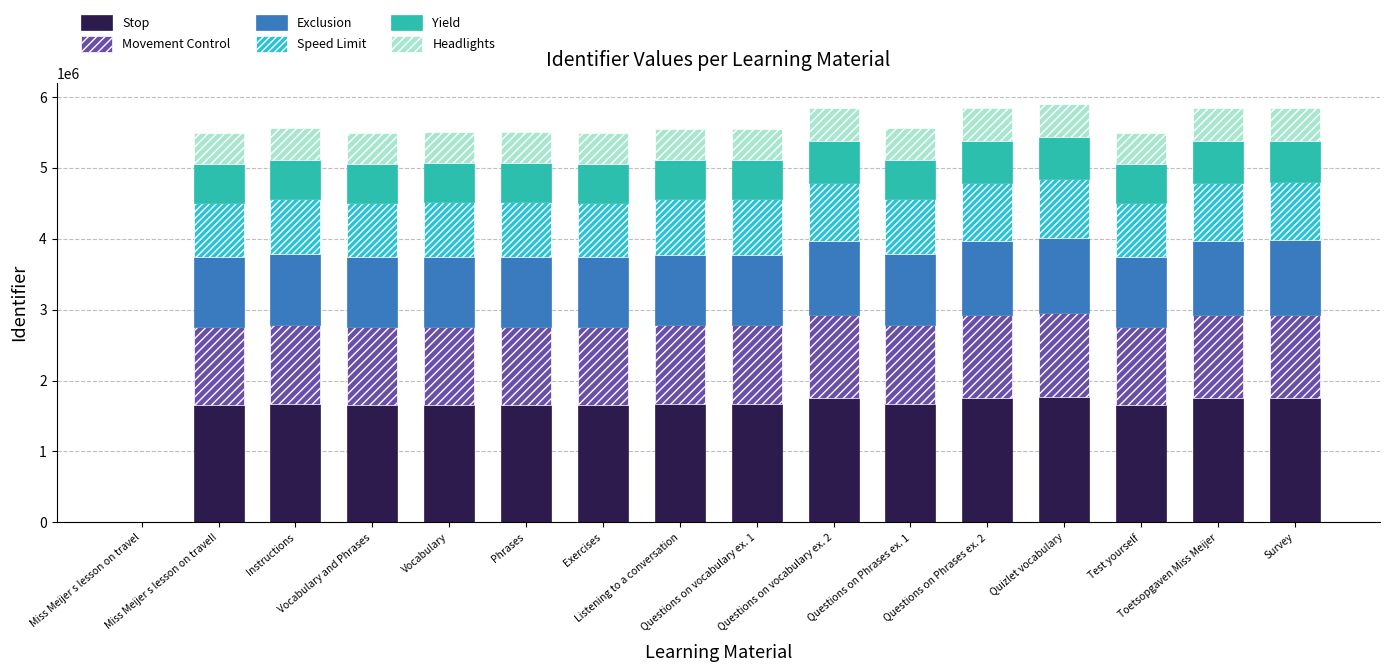

Are the bars grouped side by side (vs. stacked)?

No